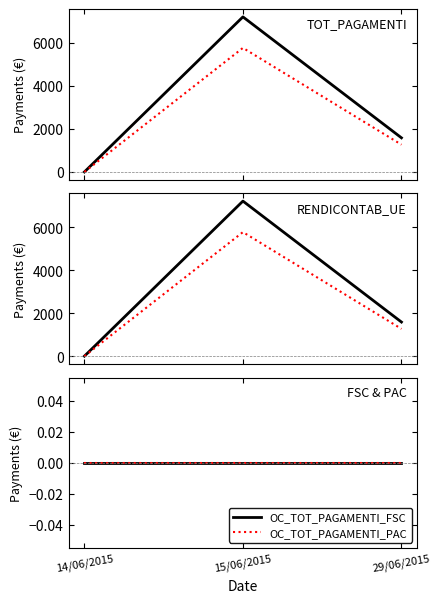

True or false: TOT_PAGAMENTI has a value of 731.3 at 29/06/2015.

False